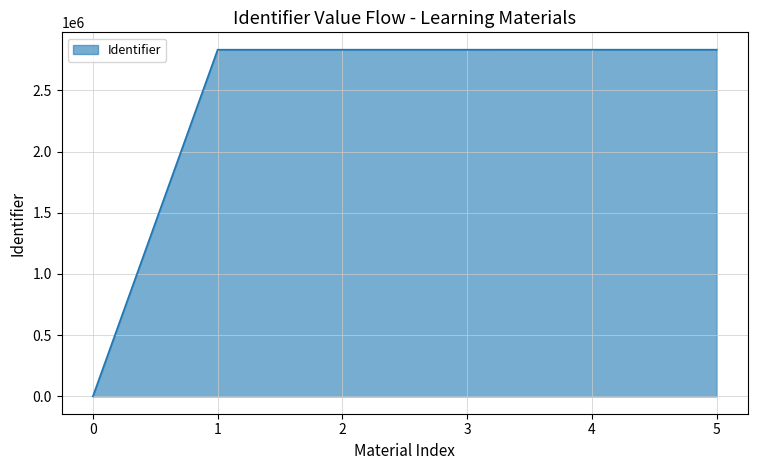

What is the difference between the maximum and minimum values?

2831934